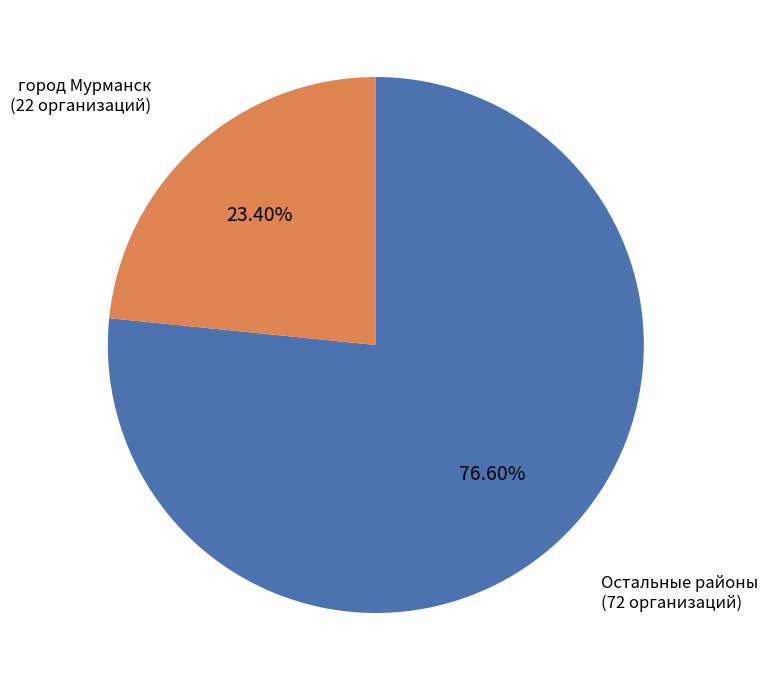

Does any single category account for the majority?

Yes